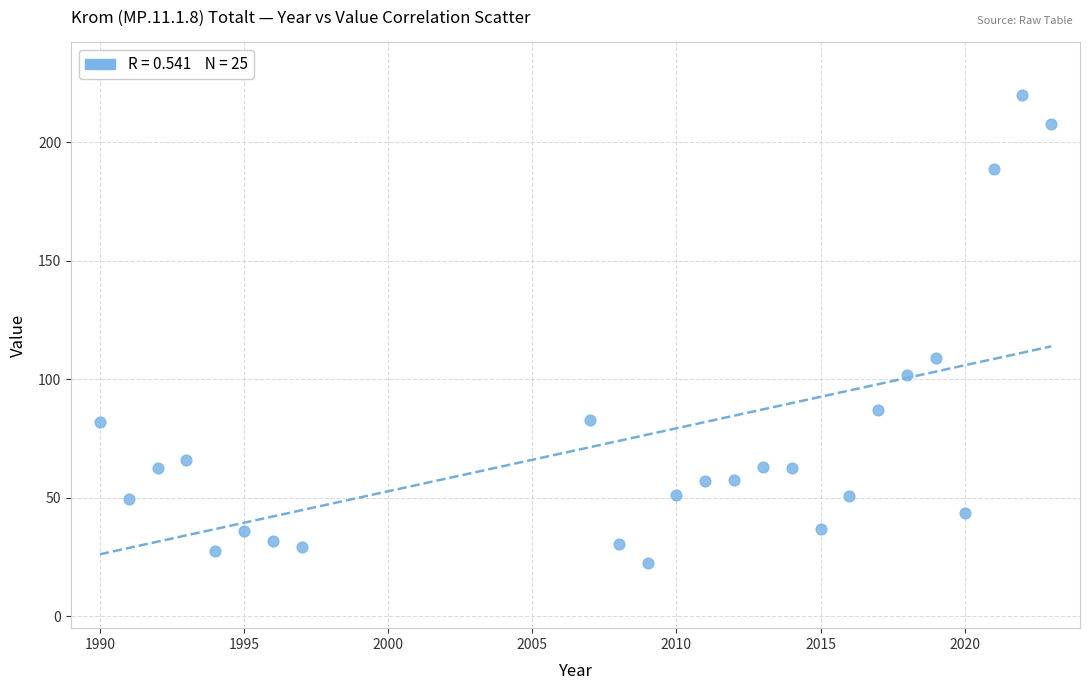

What is the range of Y values (max minus min)?

197.8